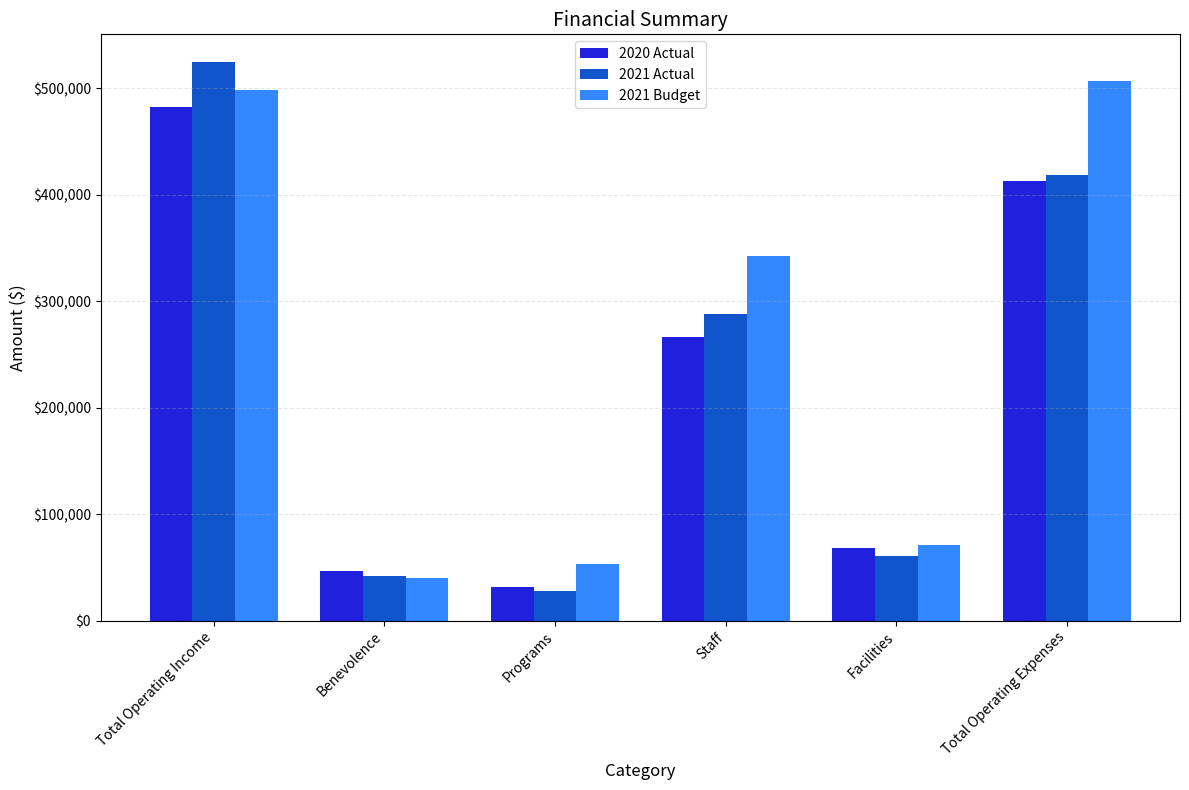

Is it true that 2021 Budget equals 506685 at Total Operating Expenses?

True